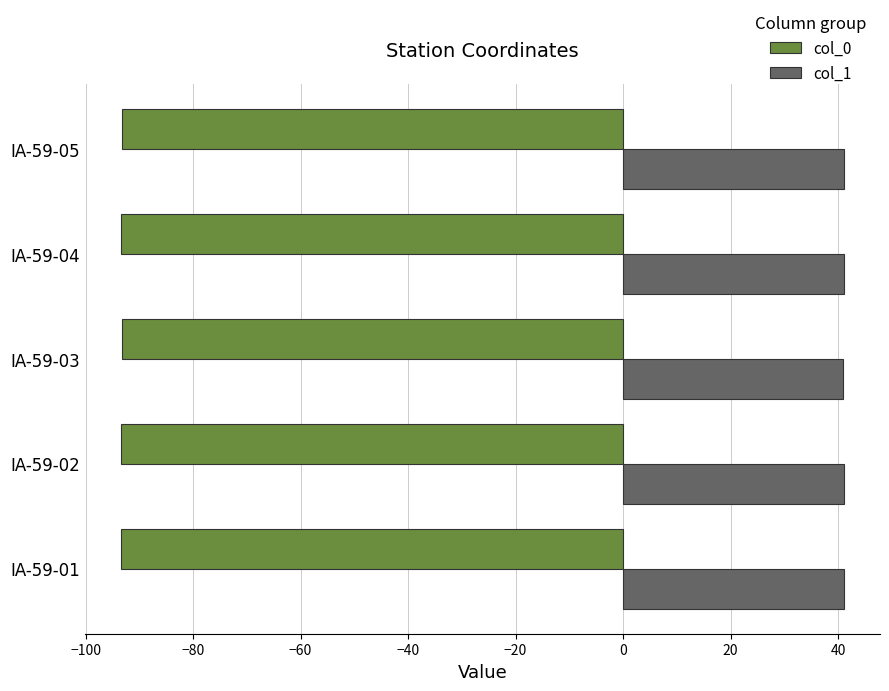

What is the maximum value shown in the chart?

41.1